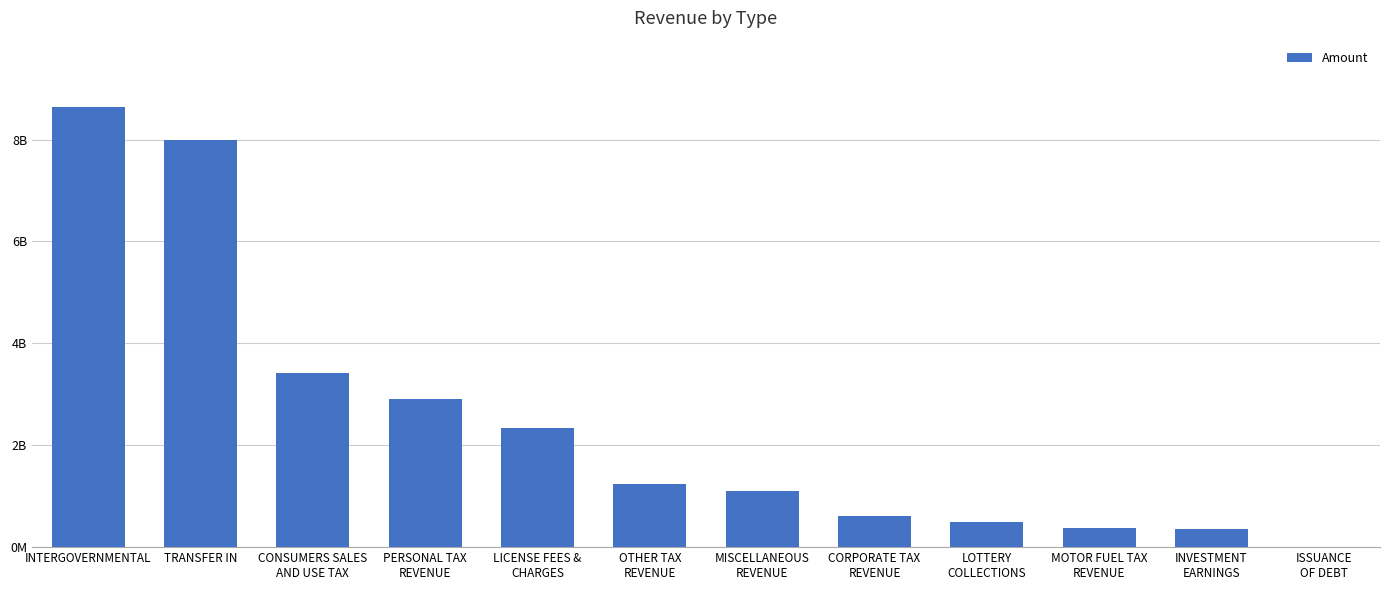

What is the minimum value shown in the chart?

1665068.1